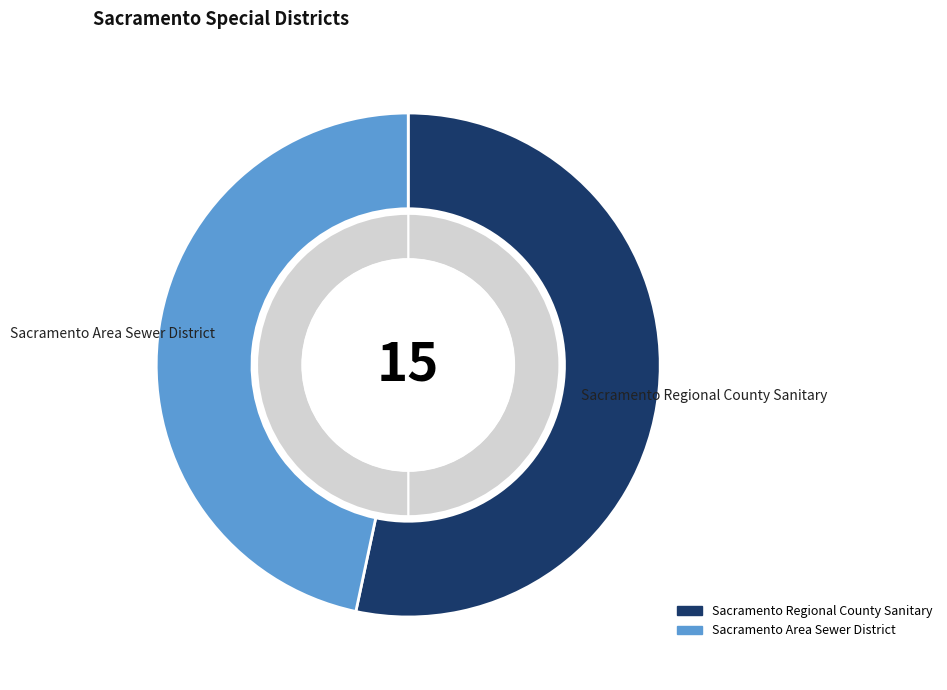

To the nearest percent, what is the average slice percentage?

50%